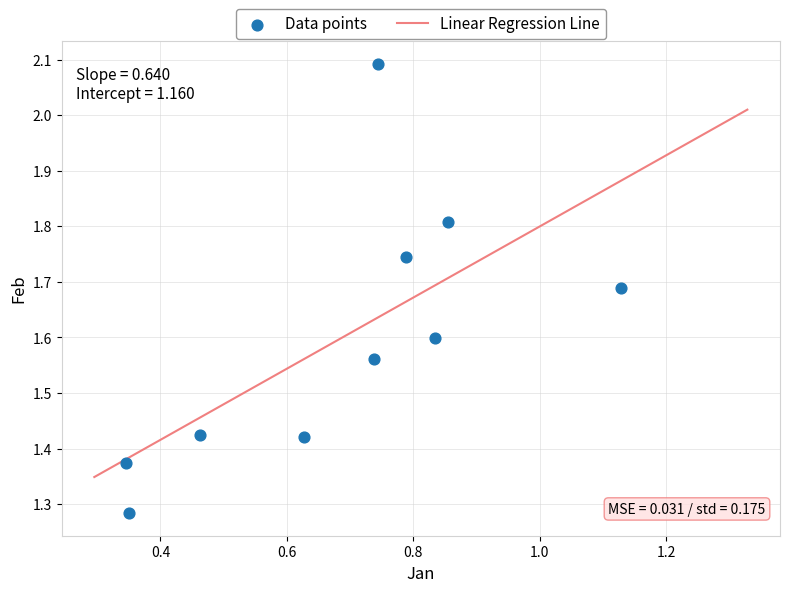

What is the range of X values (max minus min)?

0.8